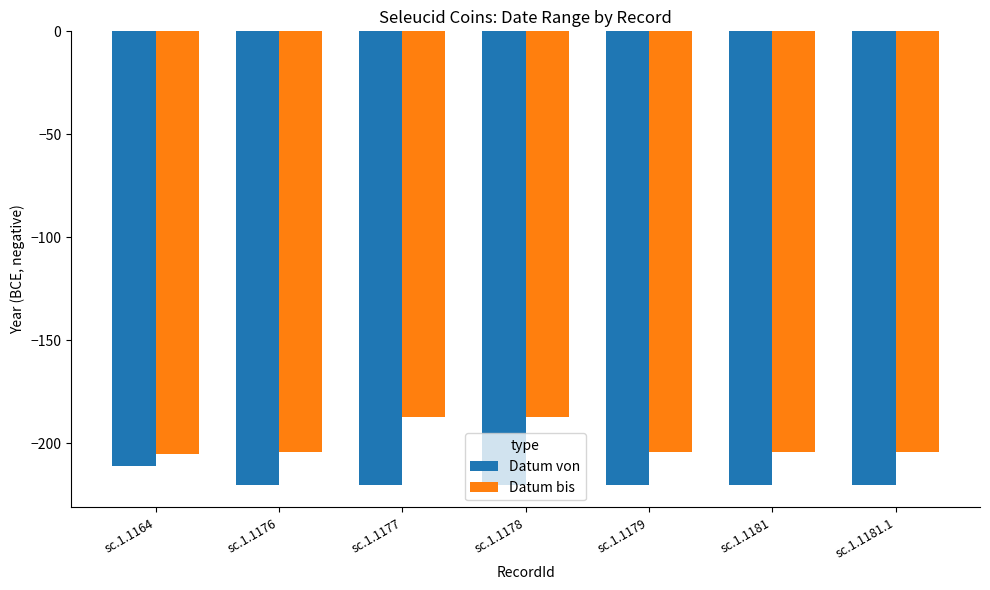

The value of Datum bis at sc.1.1181 is -204. True or false?

True